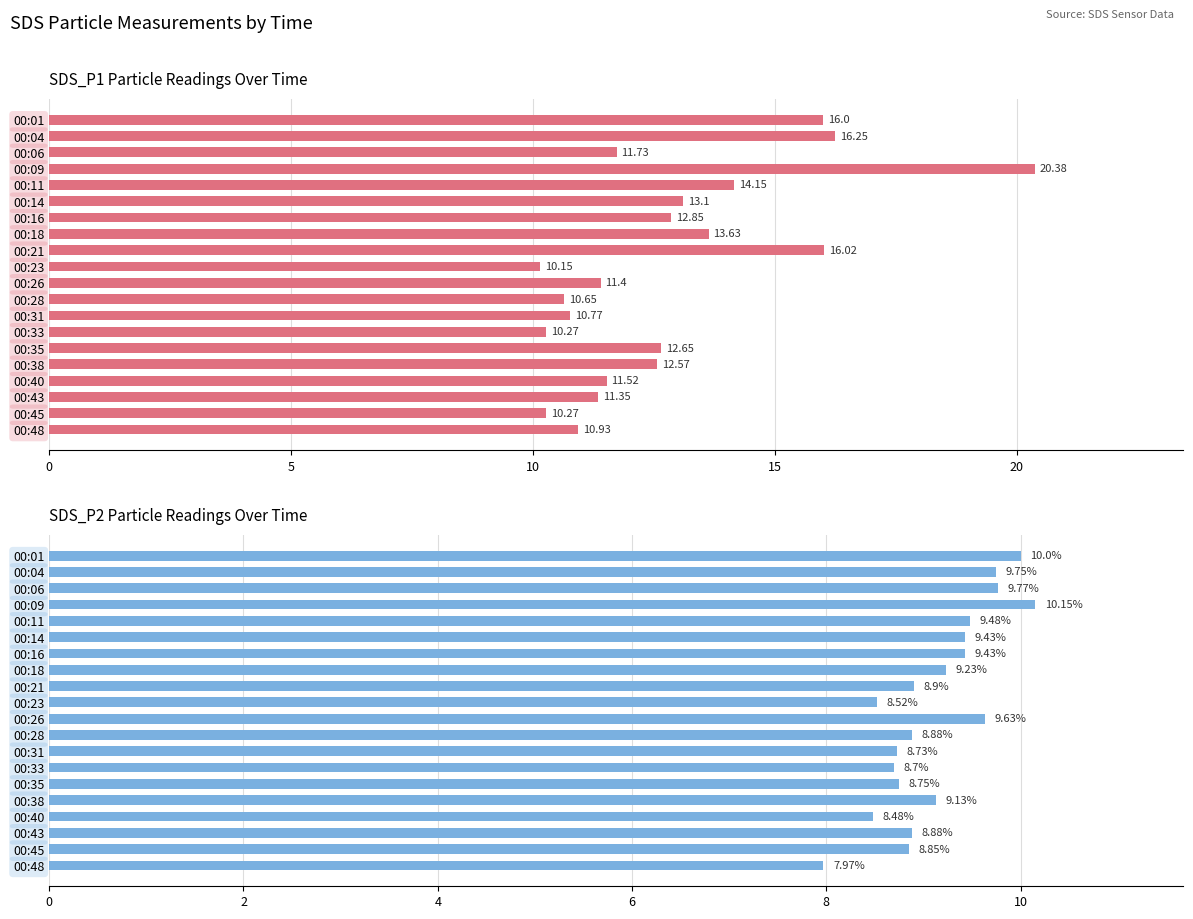

What is the greatest value displayed?

20.4